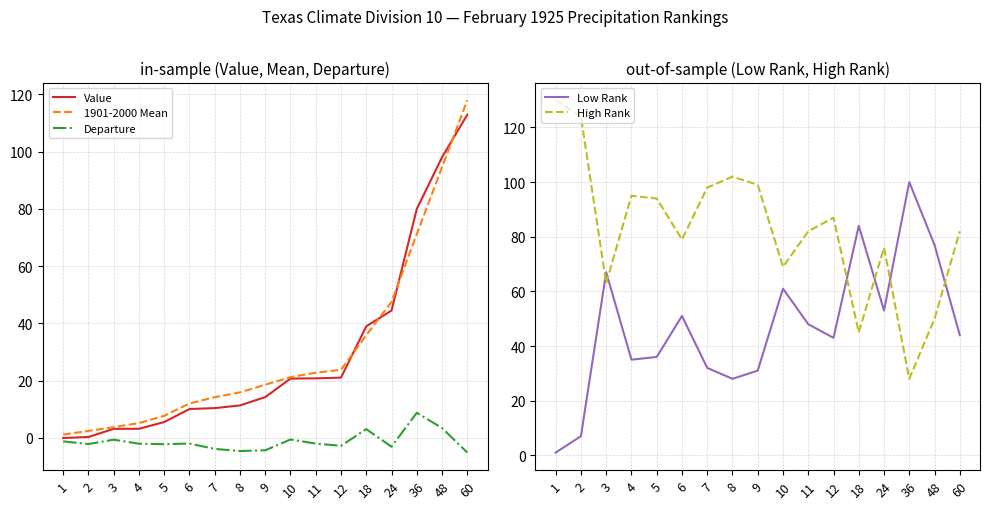

Rank the categories by Low Rank value from highest to lowest.

36, 18, 48, 3, 10, 24, 6, 11, 60, 12, 5, 4, 7, 9, 8, 2, 1